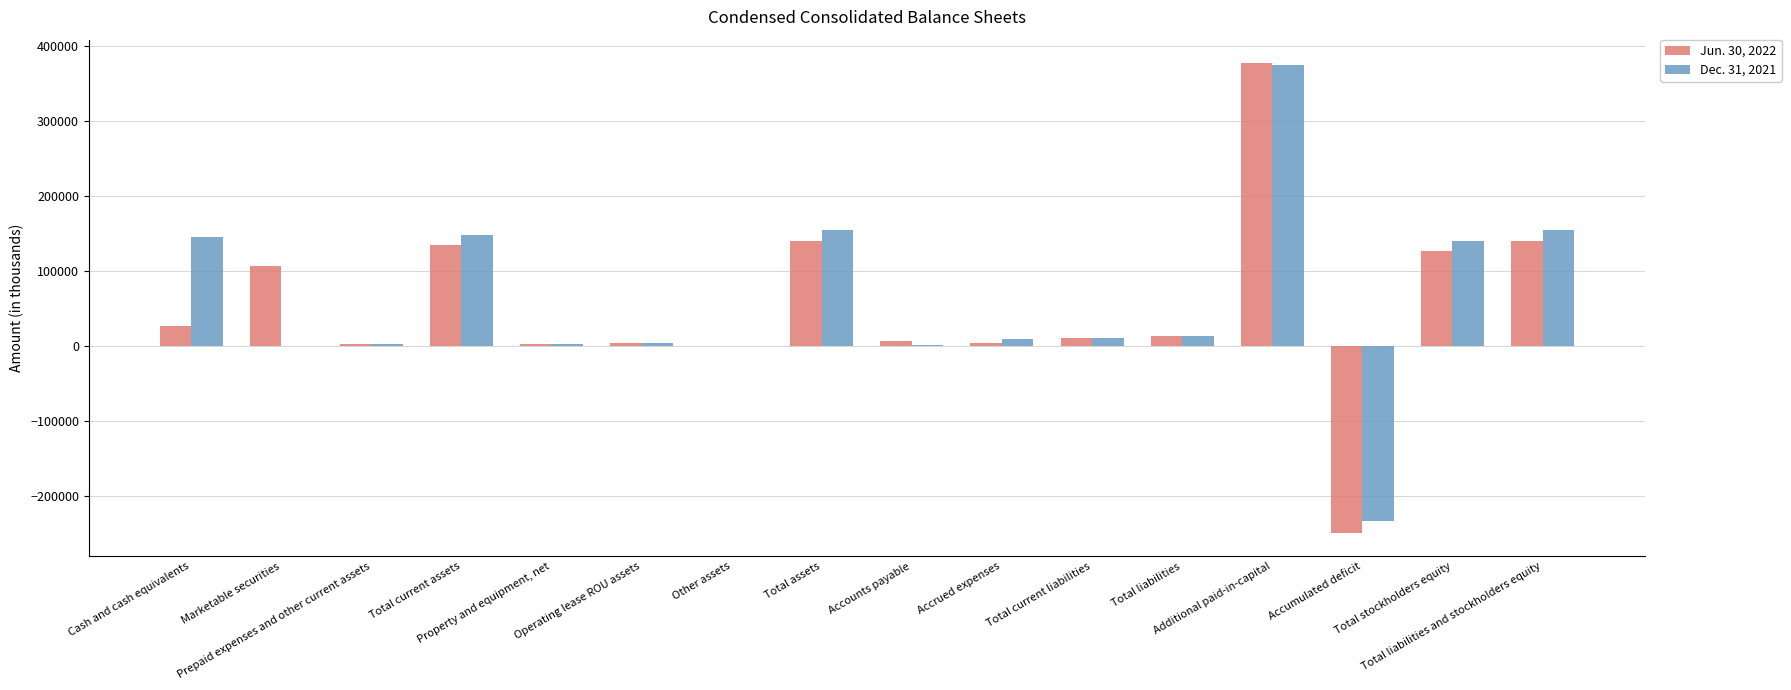

How many categories are shown in the chart?

16